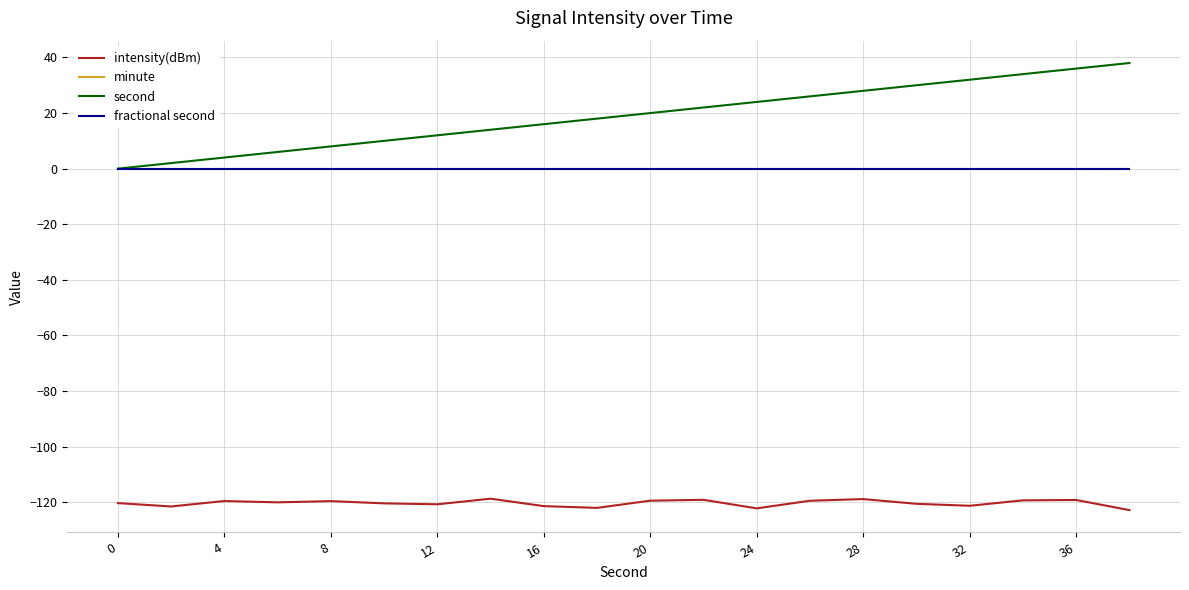

True or false: minute and intensity(dBm) cross at least once.

False